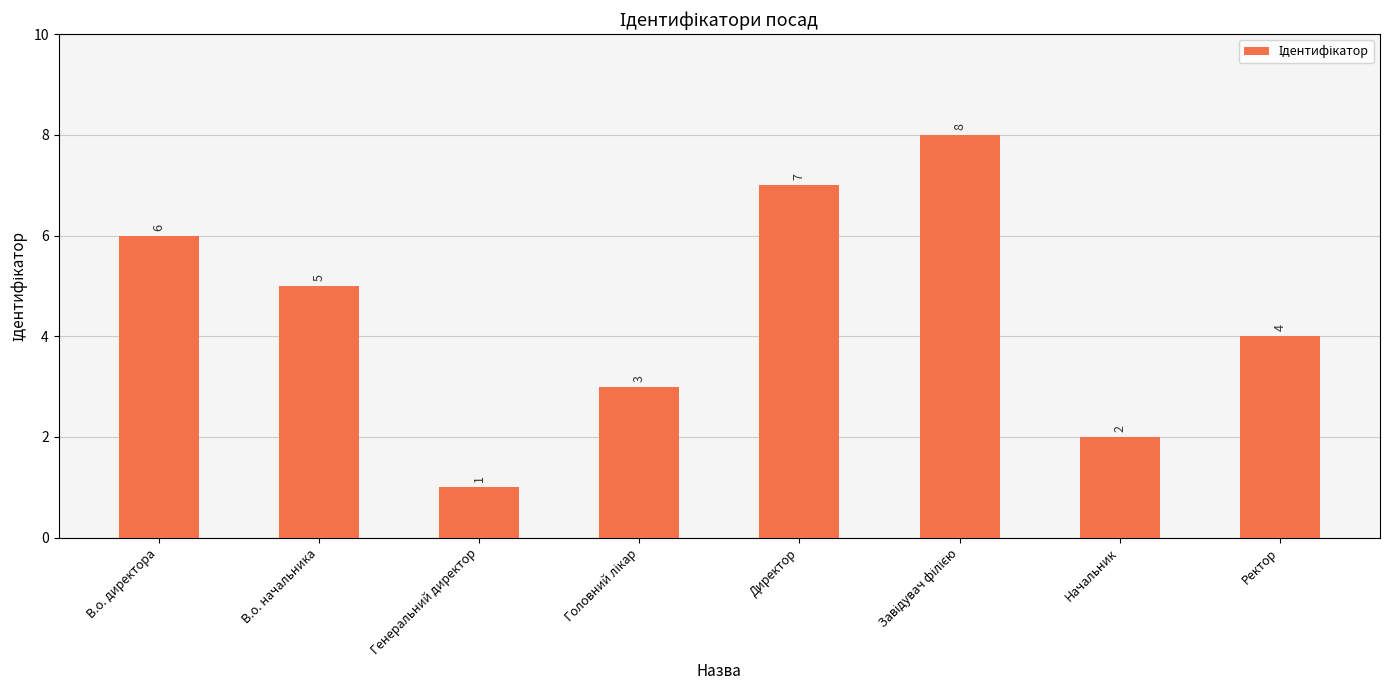

What is the label of the 1st bar from the left?

В.о. директора